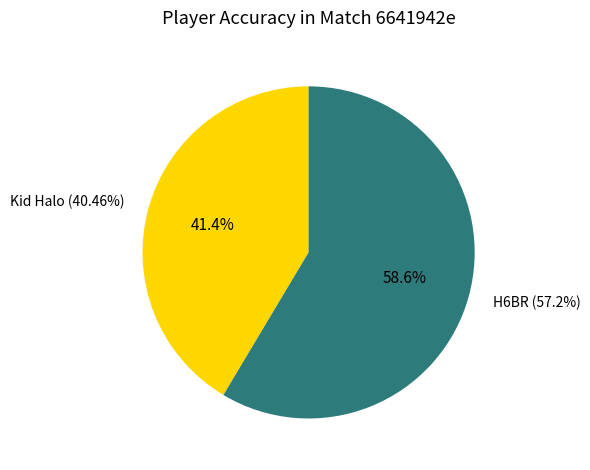

How many slices are in this pie chart?

2